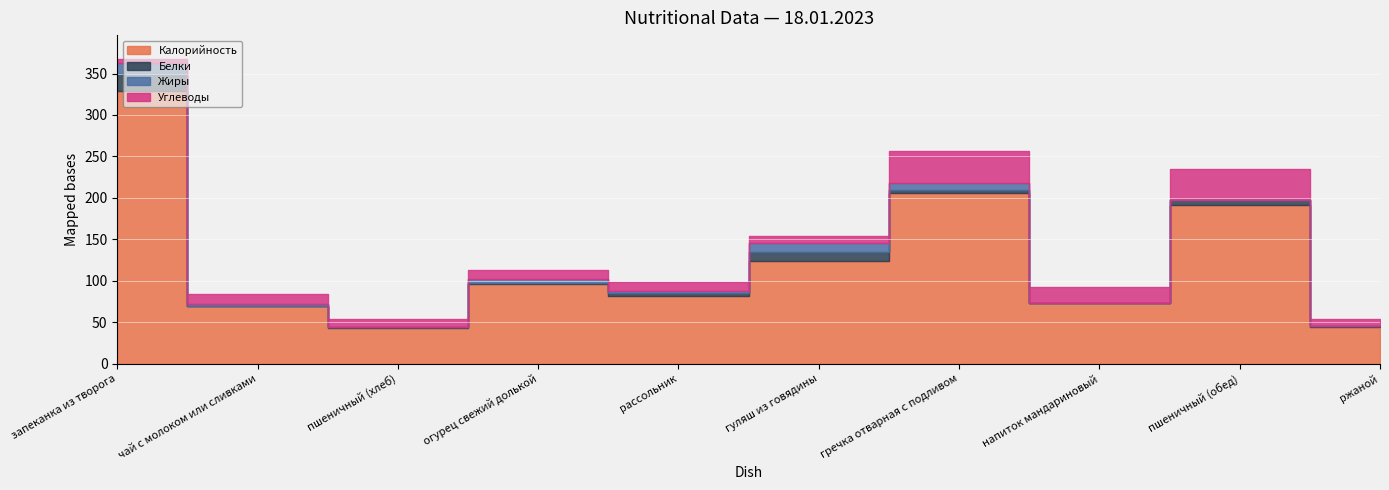

List the labels in order of Жиры value, smallest first.

пшеничный (хлеб), напиток мандариновый, пшеничный (обед), ржаной, чай с молоком или сливками, рассольник, огурец свежий долькой, гречка отварная с подливом, гуляш из говядины, запеканка из творога